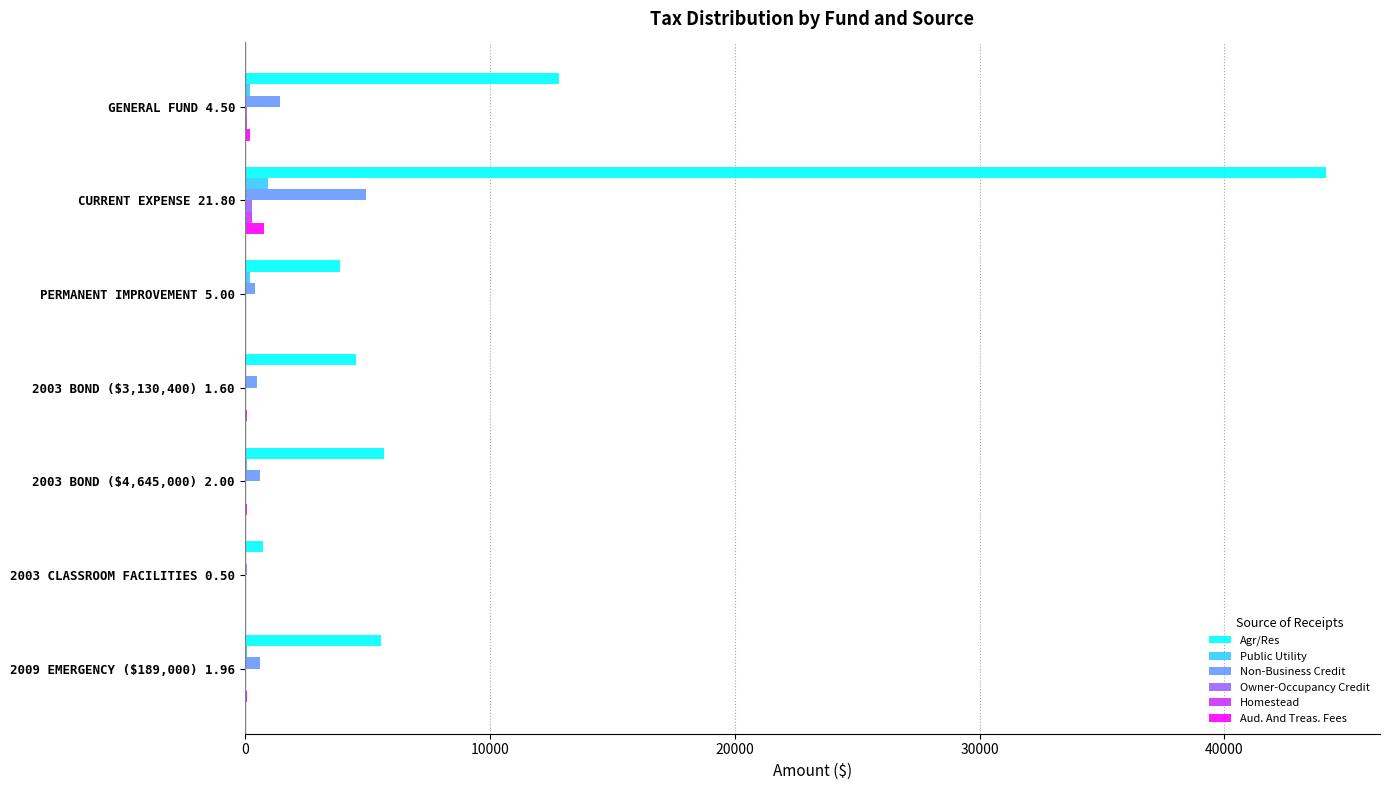

At which category is the sum across all series the highest?

CURRENT EXPENSE 21.80